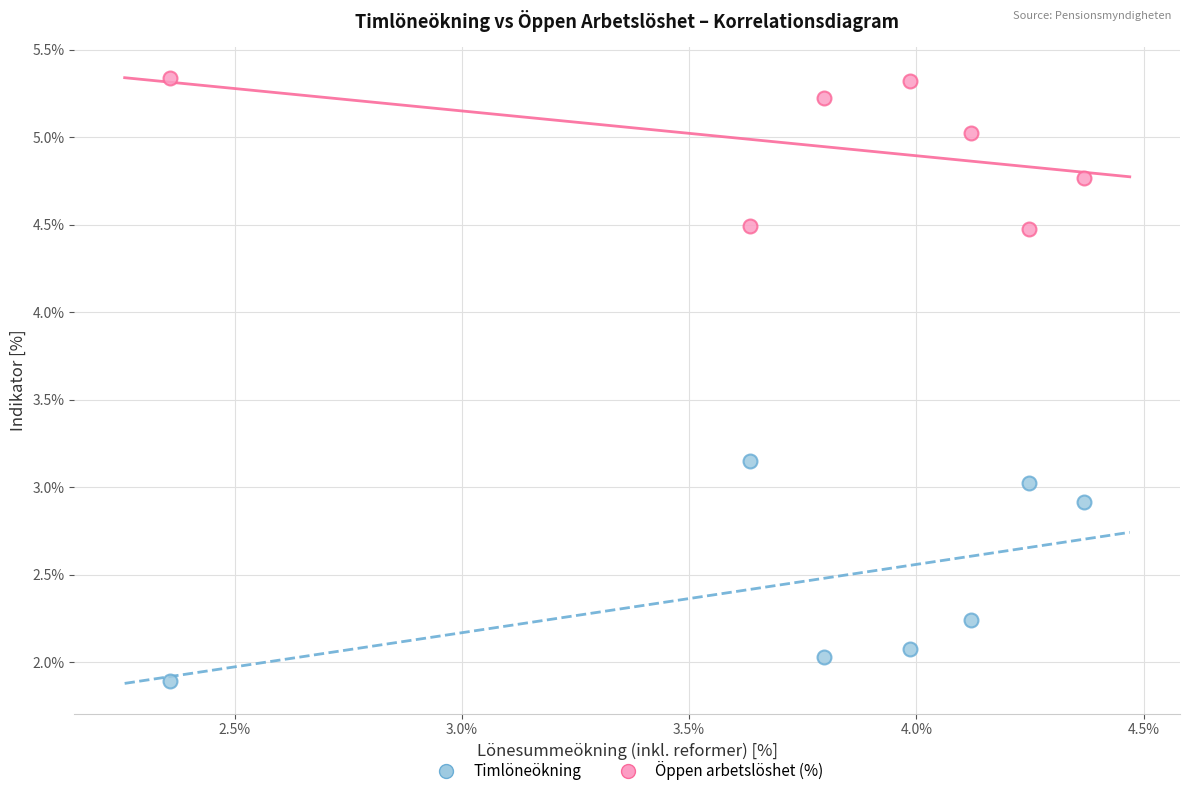

What are all the series names shown in the legend?

Timlöneökning, Öppen arbetslöshet (%)